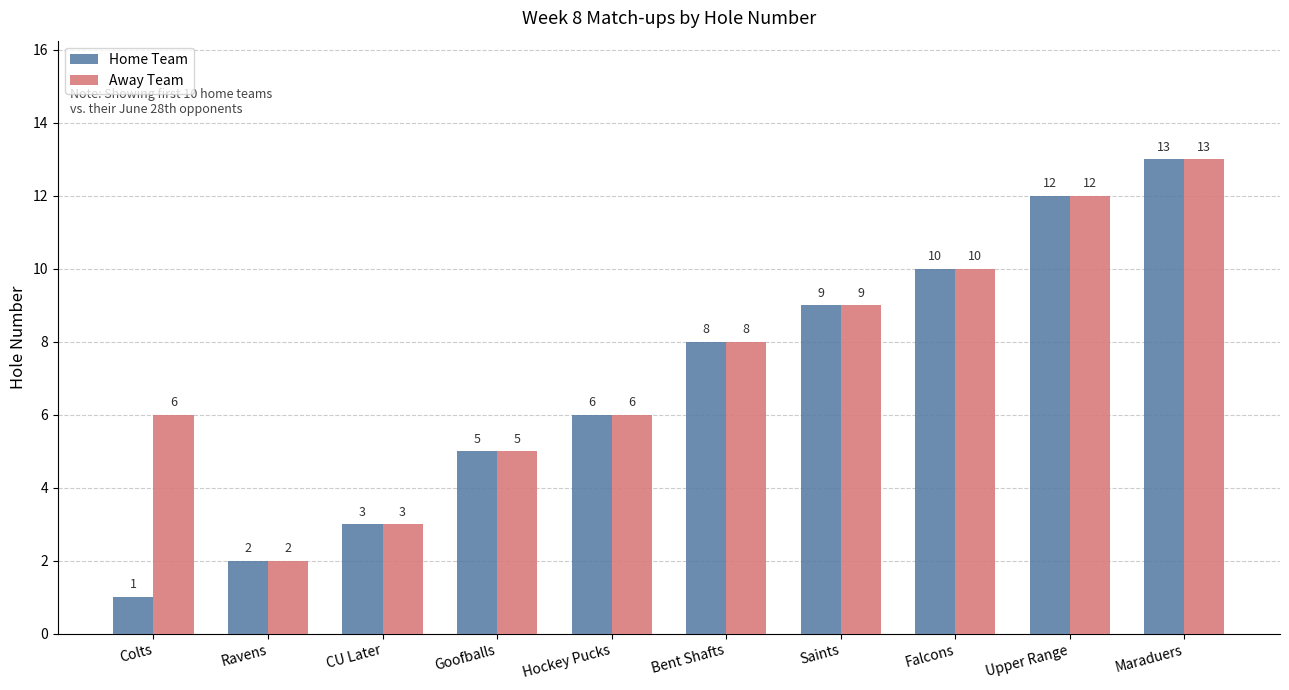

What is the label of the 8th bar from the right?

CU Later